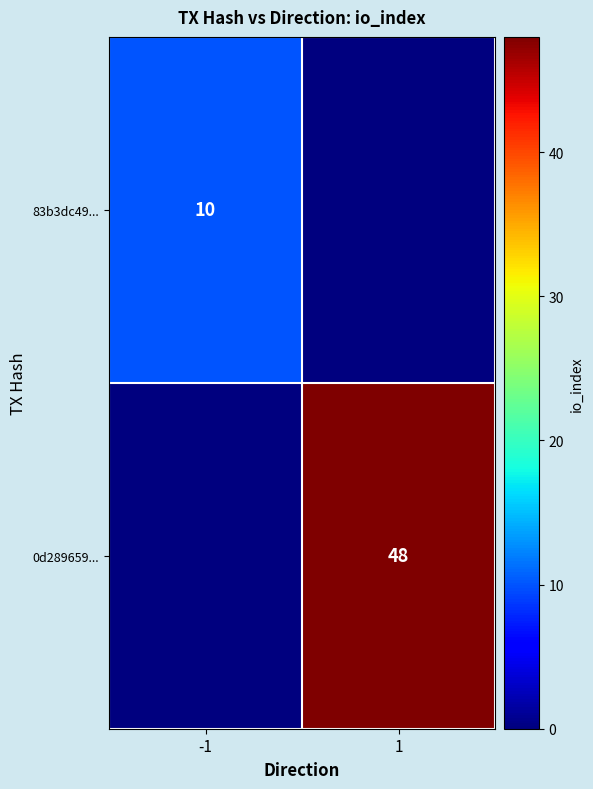

The value of 83b3dc49... at -1 is 6. True or false?

False